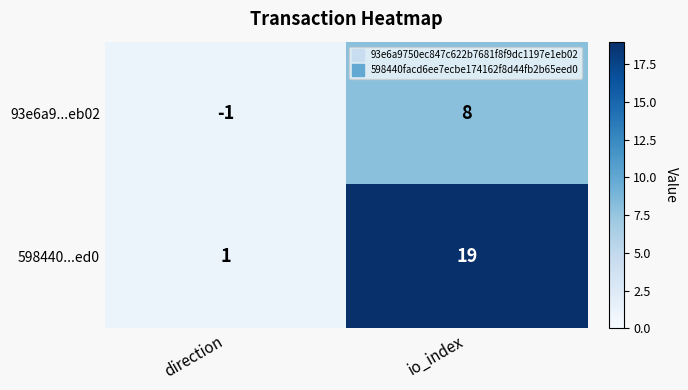

Rank the series by their average value, from lowest to highest.

93e6a9...eb02, 598440...ed0